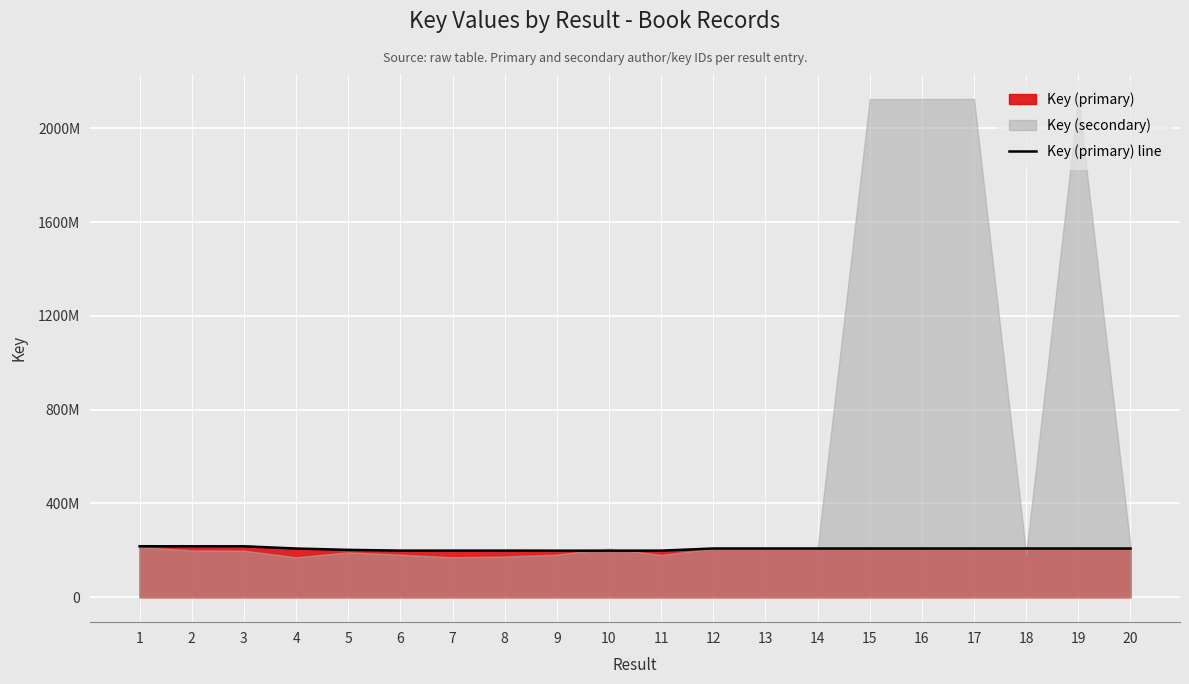

What is the sum of the values at 5 and 1?

419547567